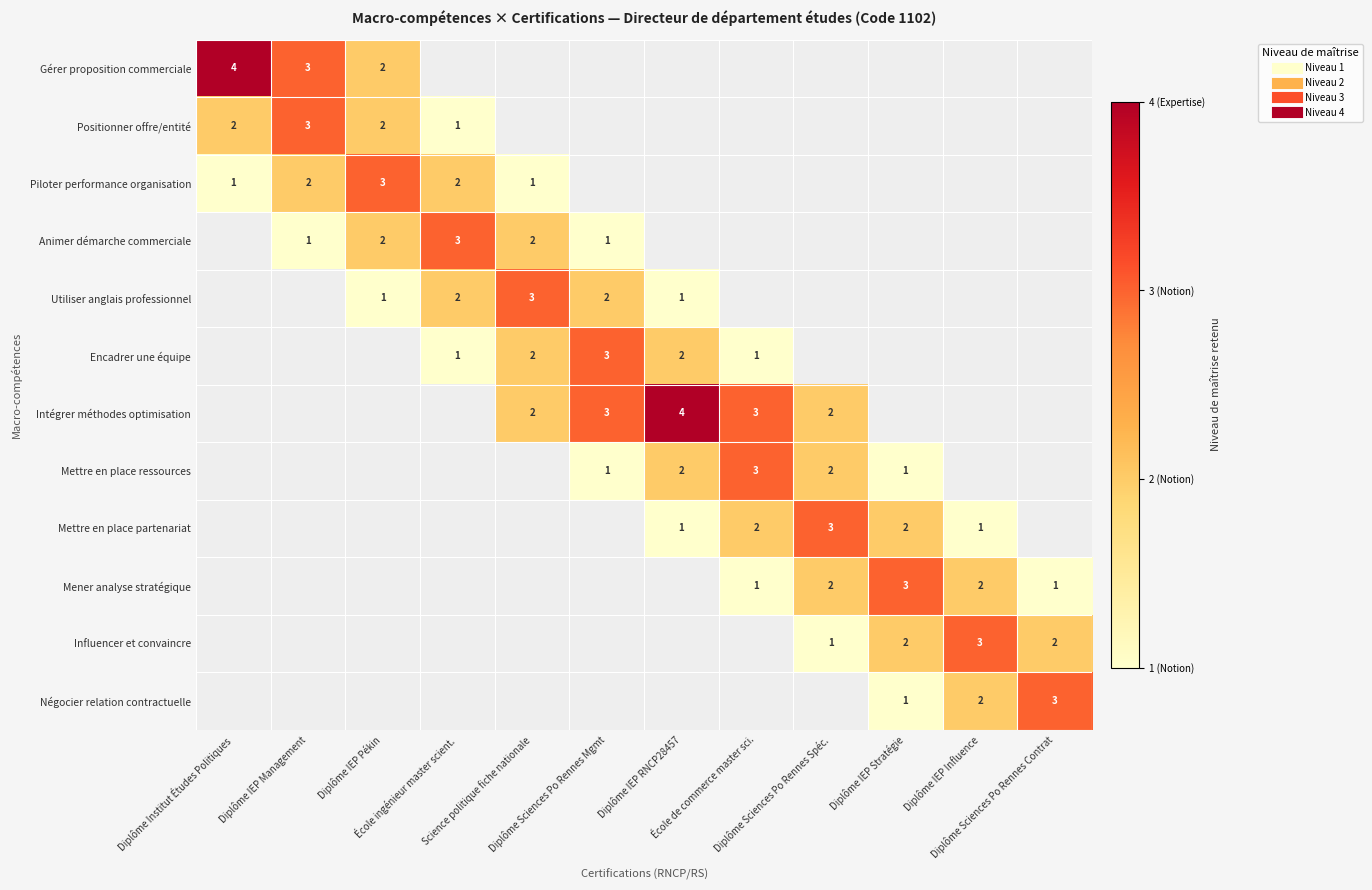

List the labels in order of Piloter performance organisation value, smallest first.

Diplôme Institut Études Politiques, Science politique fiche nationale, Diplôme IEP Management, École ingénieur master scient., Diplôme IEP Pékin, Diplôme Sciences Po Rennes Mgmt, Diplôme IEP RNCP28457, École de commerce master sci., Diplôme Sciences Po Rennes Spéc., Diplôme IEP Stratégie, Diplôme IEP Influence, Diplôme Sciences Po Rennes Contrat